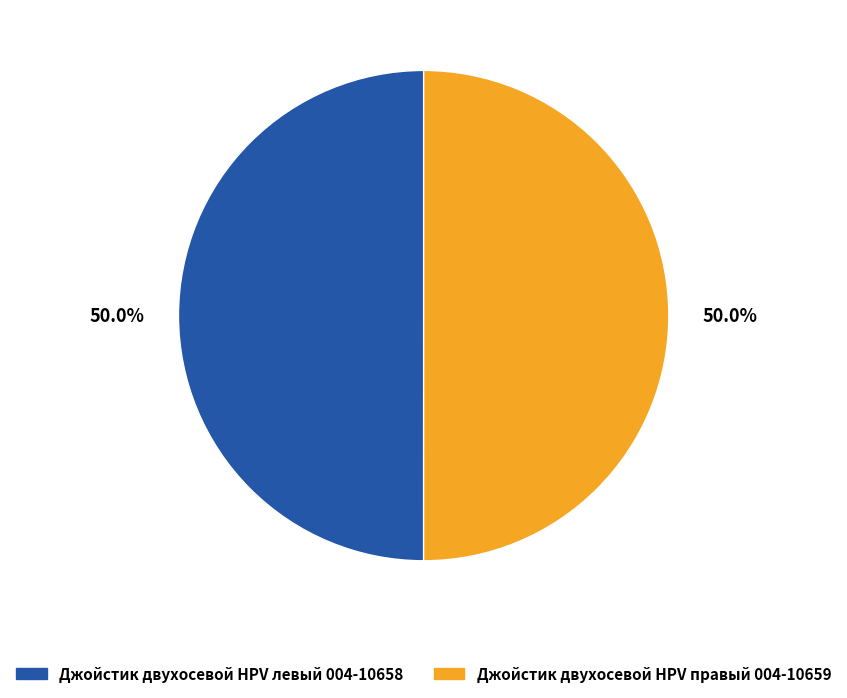

What is the ratio of the value at Джойстик двухосевой HPV левый 004-10658 to the value at Джойстик двухосевой HPV правый 004-10659?

1.0